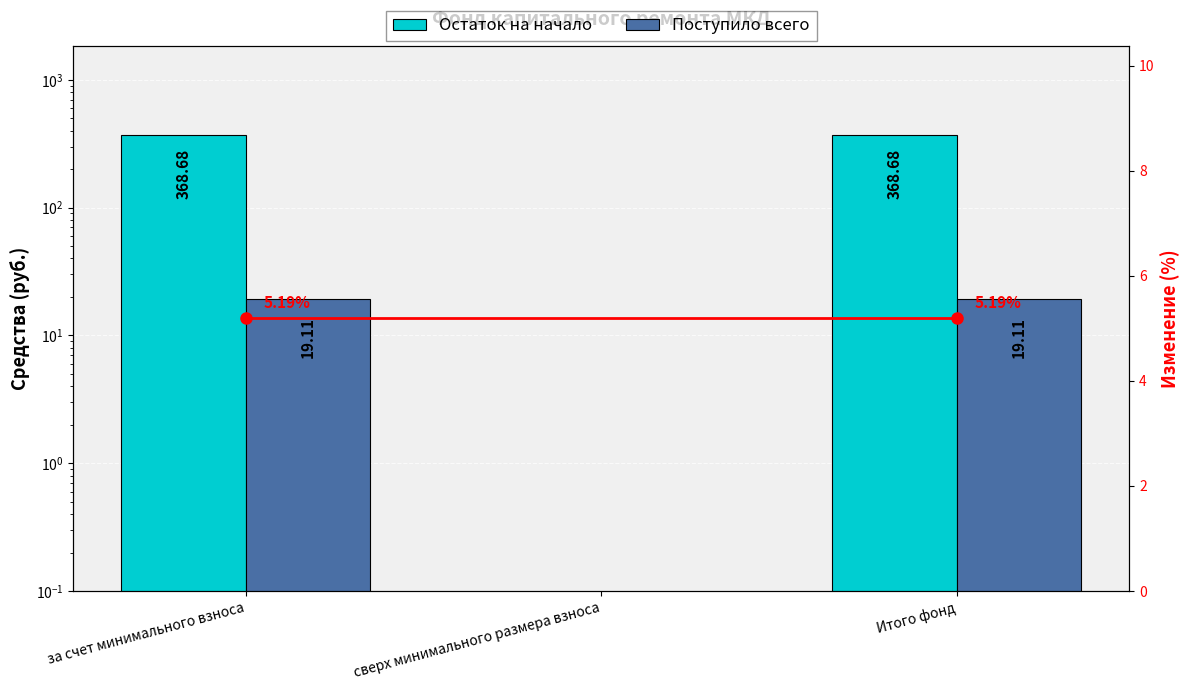

At how many categories does at least one series exceed 52?

2